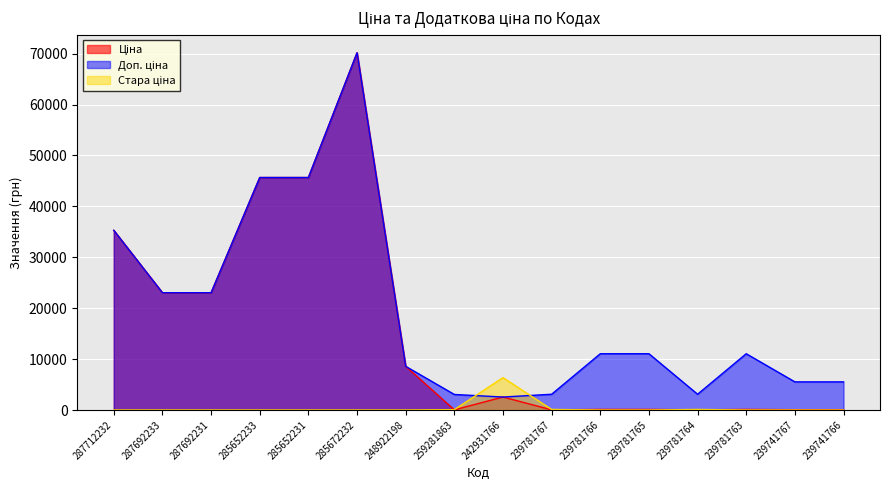

True or false: Доп. ціна has a value of 5239.0 at 239781767.

False